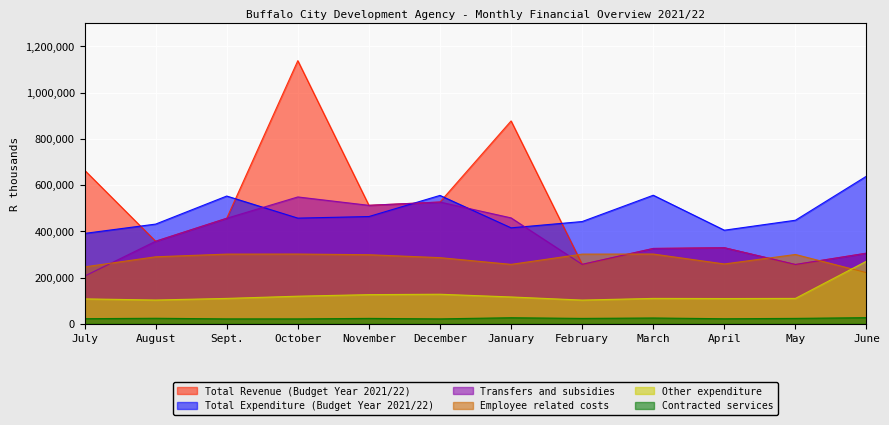

Does the chart display data point markers on the line(s)?

No